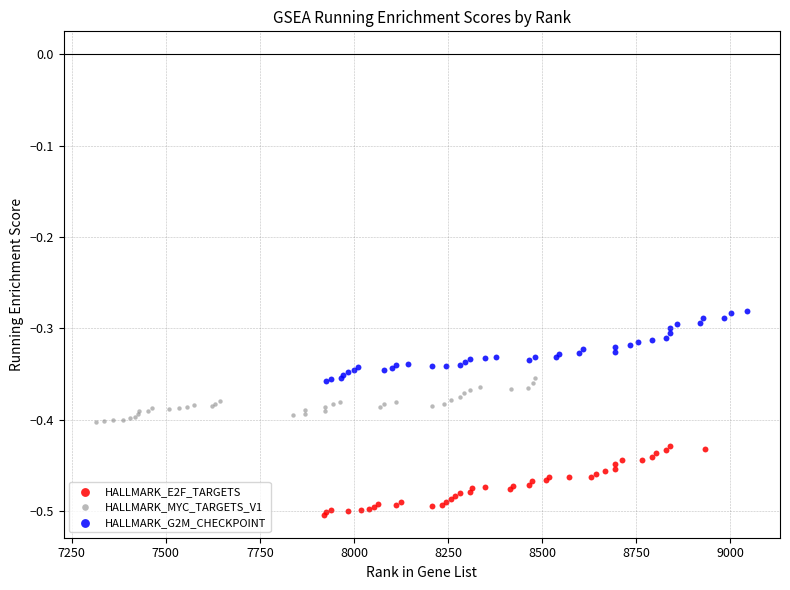

Which series reaches the maximum Y coordinate?

HALLMARK_G2M_CHECKPOINT